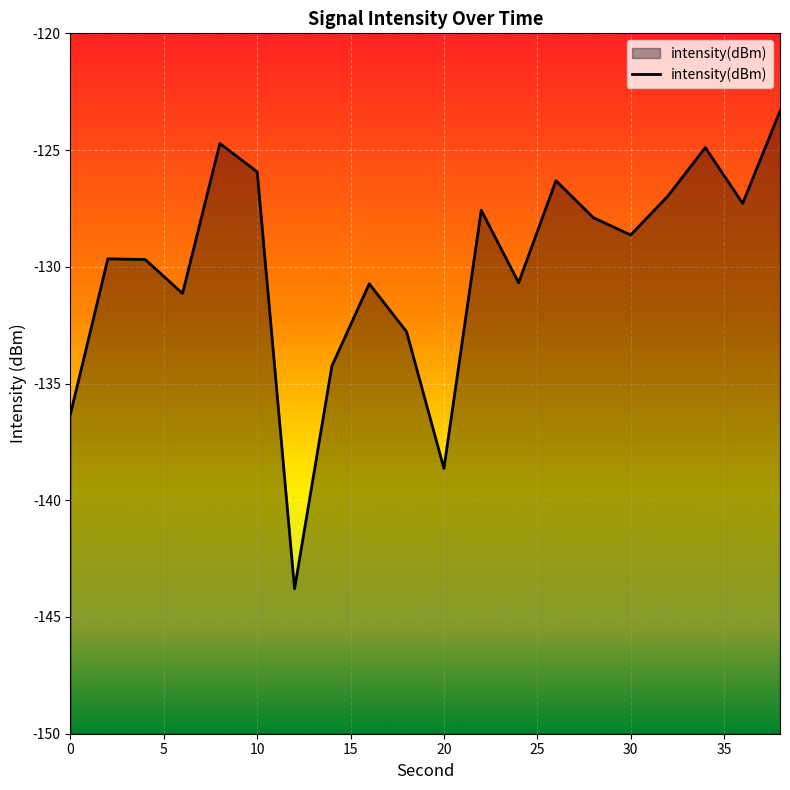

What is the approximate value at 10?

-125.9